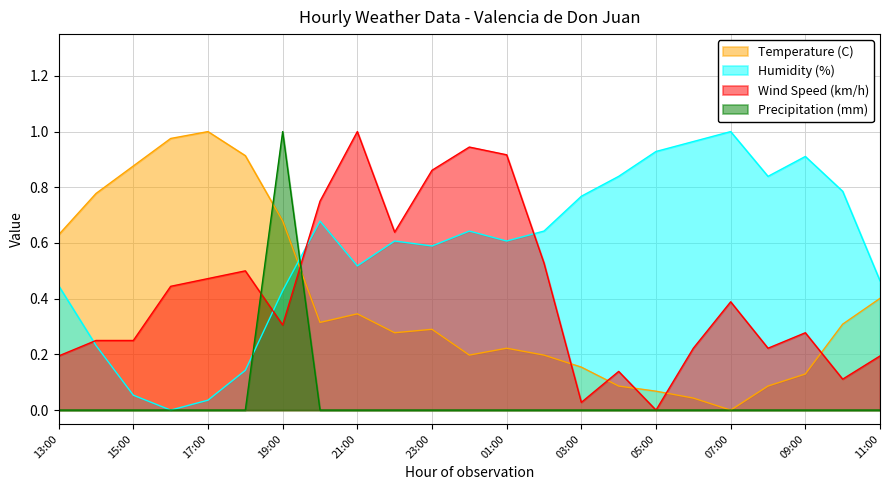

Where is Temperature (C) nearest to the value 0?

07:00